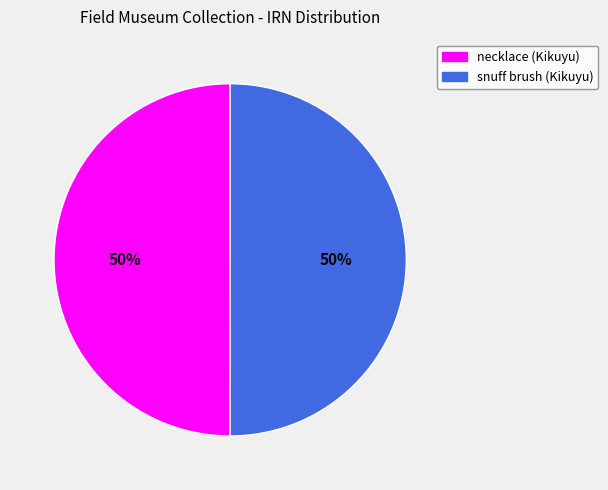

To the nearest percent, what portion does necklace (Kikuyu) represent?

50%